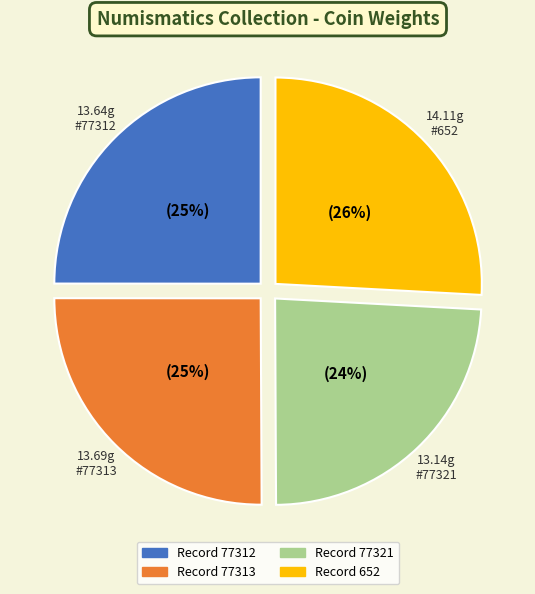

To the nearest percent, what is the difference between the largest and smallest slice percentages?

2%